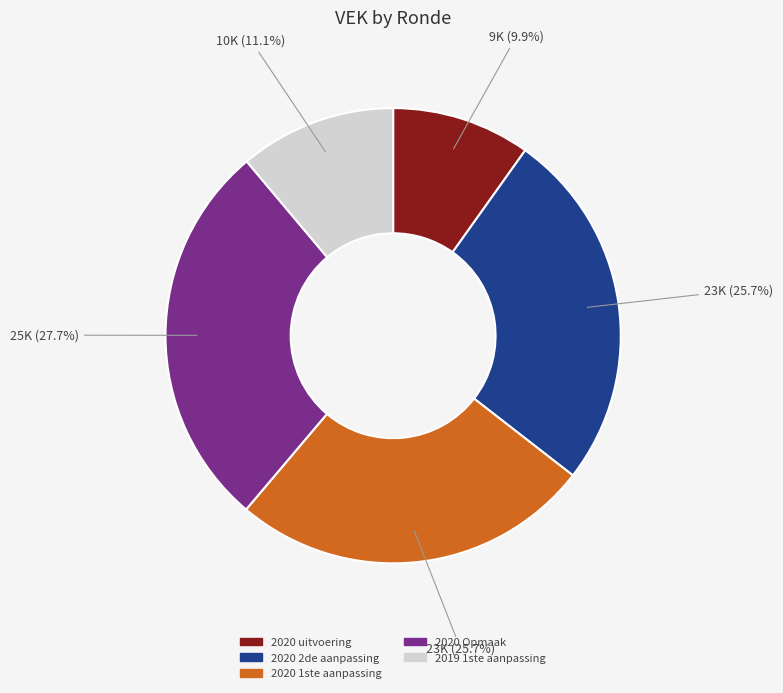

Does any single category account for the majority?

No